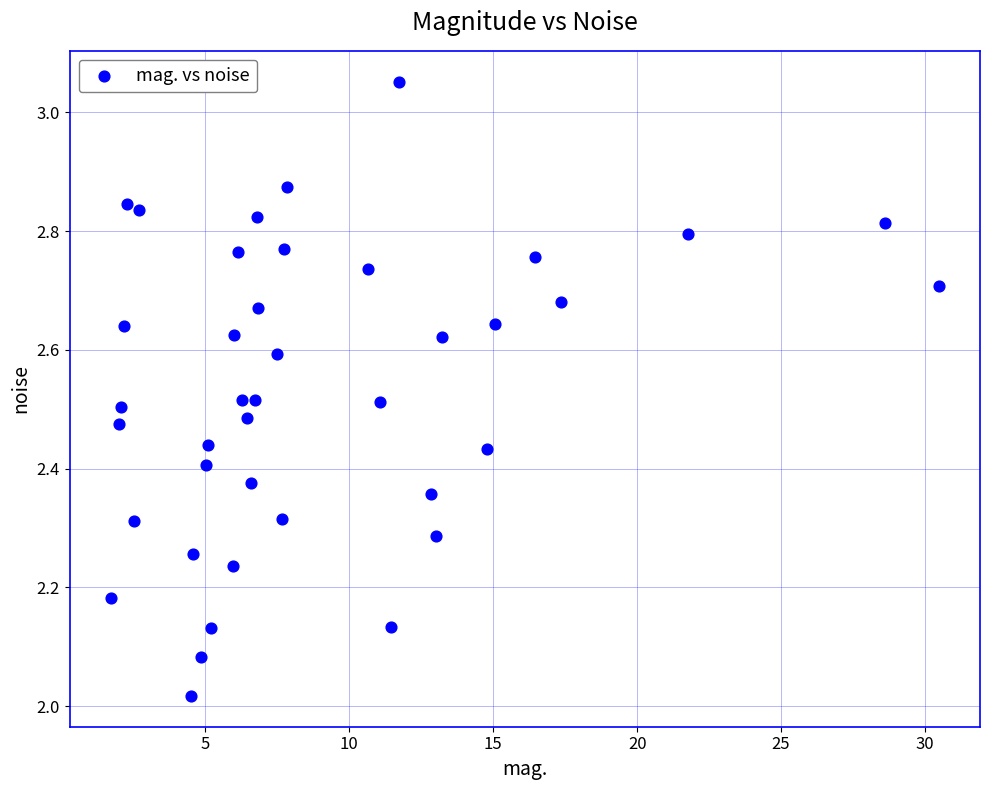

What is the range of X values (max minus min)?

28.8